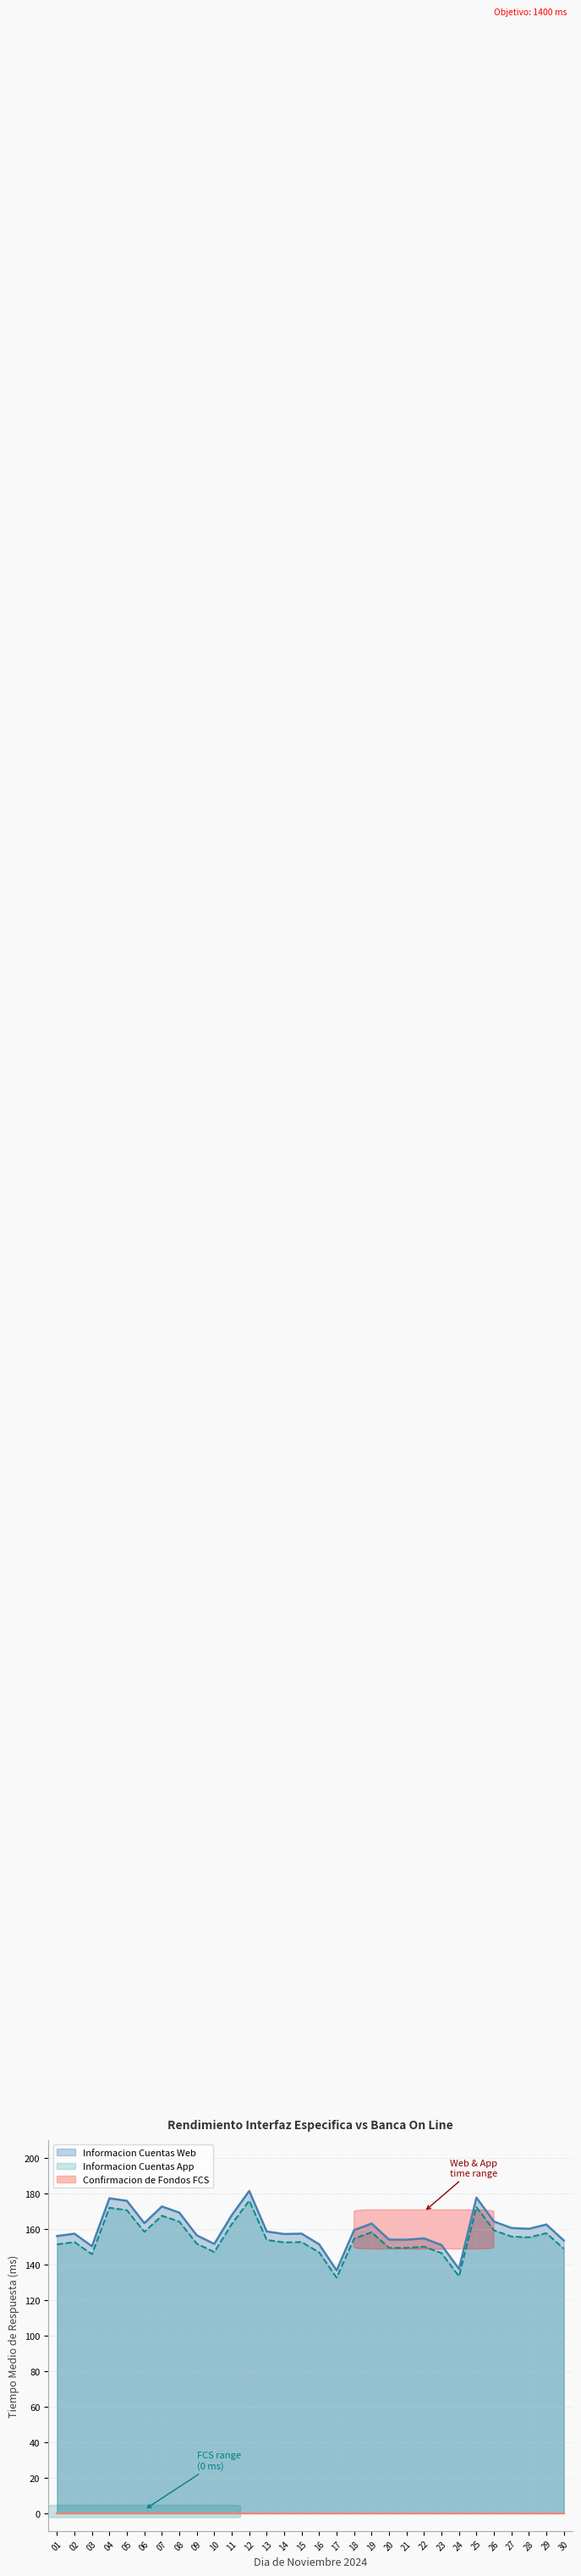

True or false: Informacion Cuentas Web and Informacion Cuentas App cross at least once.

False